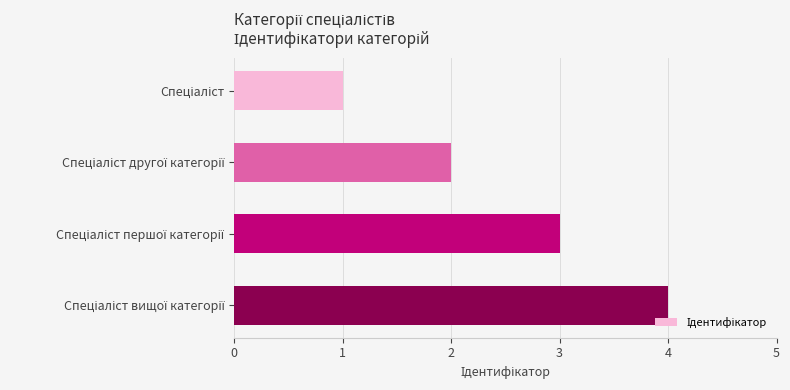

What is the difference between the maximum and minimum values?

3